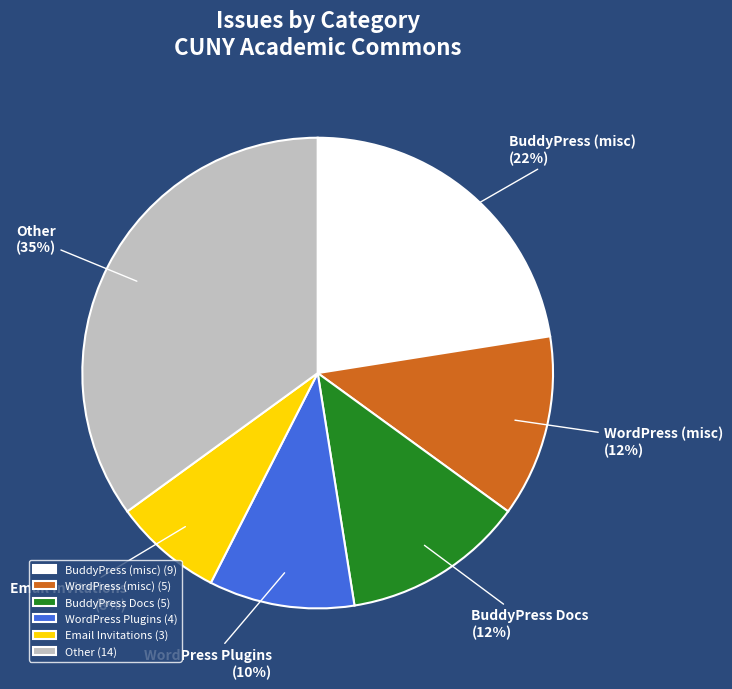

How many segments does this pie chart have?

6